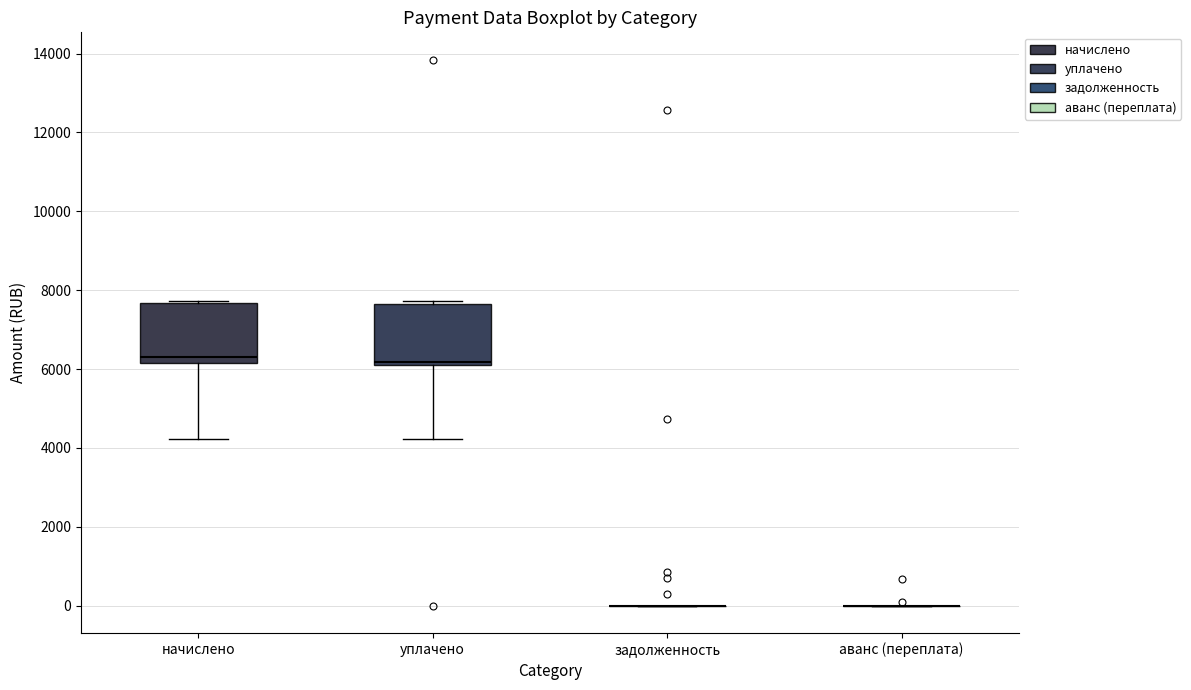

Where does the lower whisker of the box for уплачено end on the y-axis? The values are not printed on the chart, so give them approximately, as read against the axis.

4200